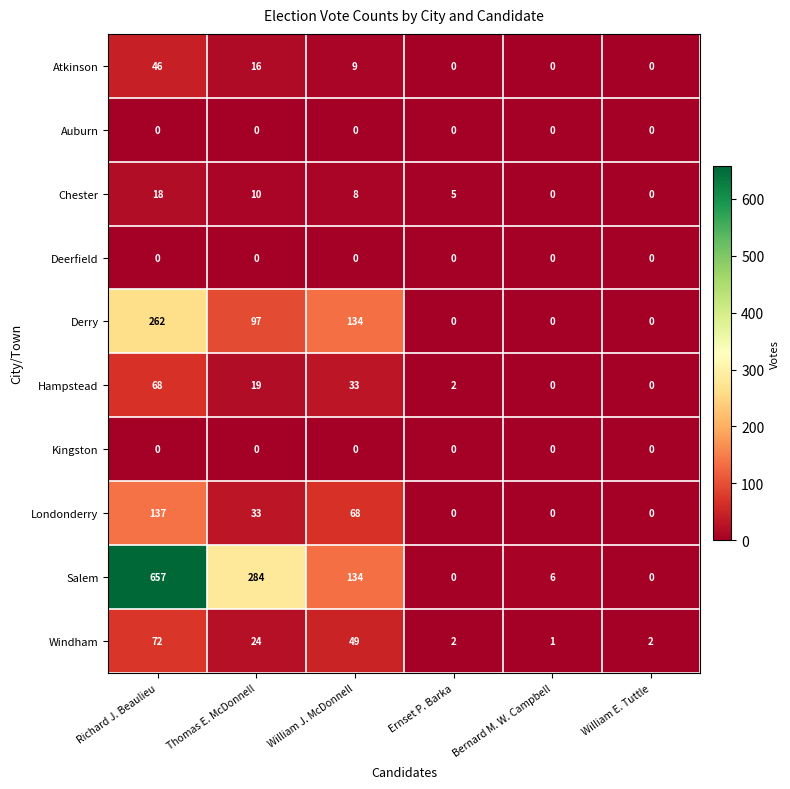

Which category has the highest value across all series?

Richard J. Beaulieu